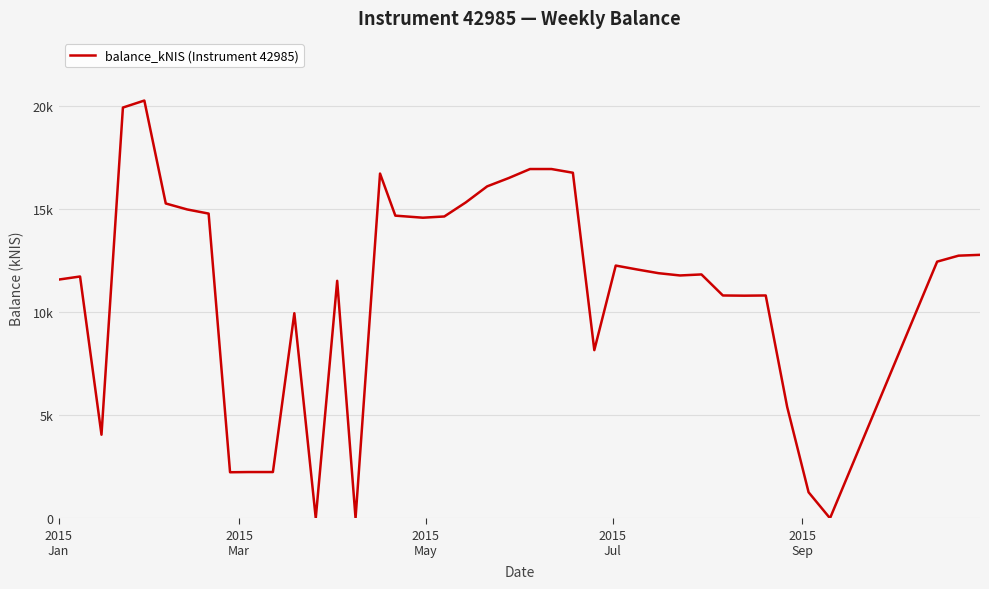

How many points are higher than both their immediate neighbors (excluding endpoints)?

8